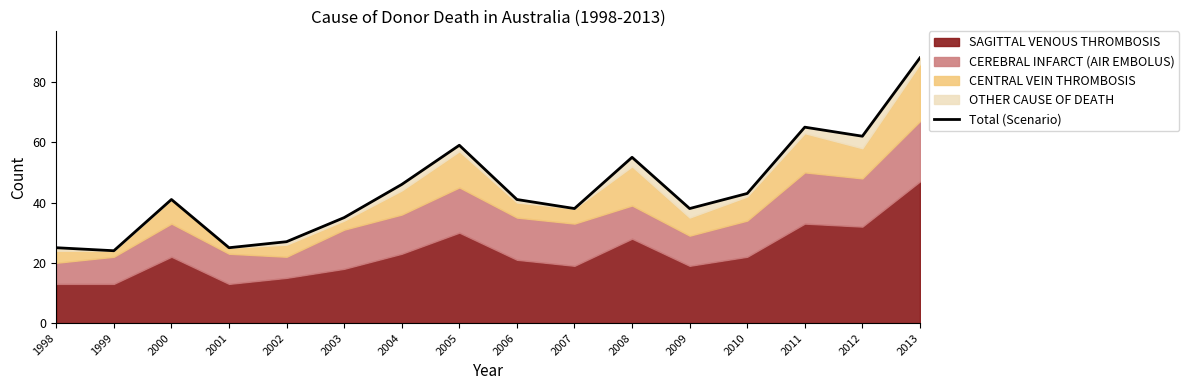

The value at 2009 is 60. True or false?

False